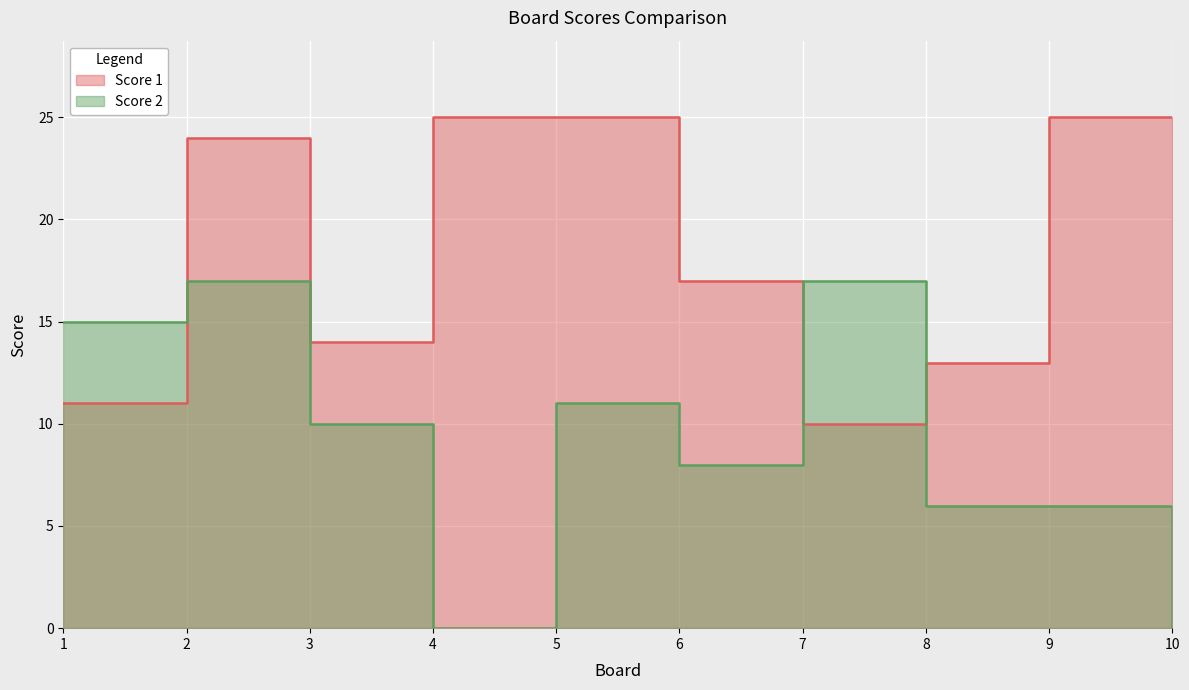

Where does the Score 1 series first go above 24?

4